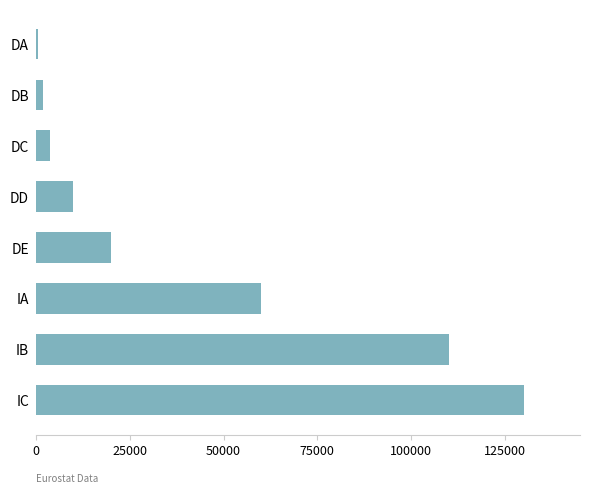

What is the label of the 4th bar from the bottom?

DE